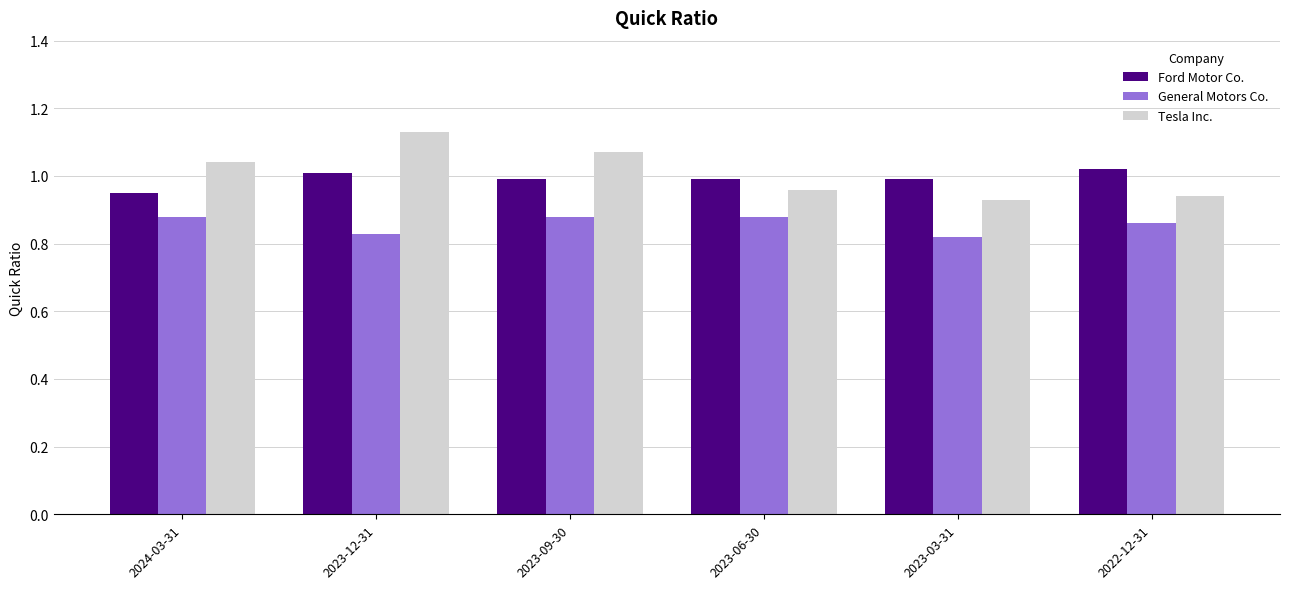

Is the value of Tesla Inc. at 2023-09-30 greater than the value of General Motors Co. at 2023-03-31?

Yes